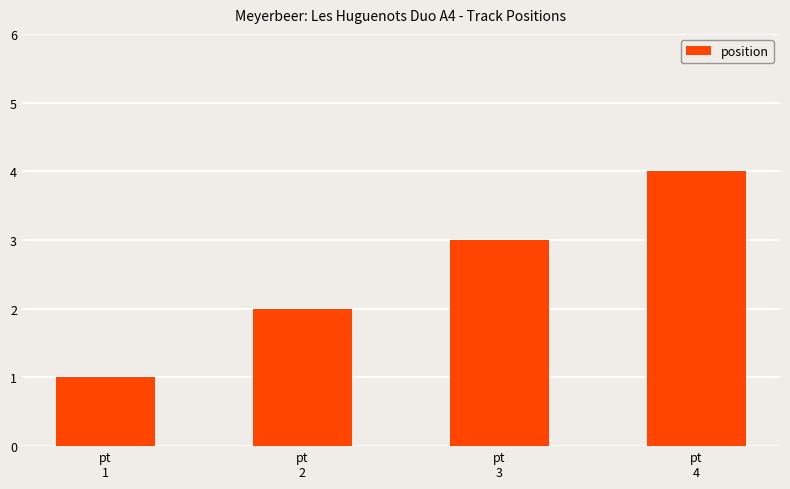

Is it true that the value at pt
1 is 1?

True